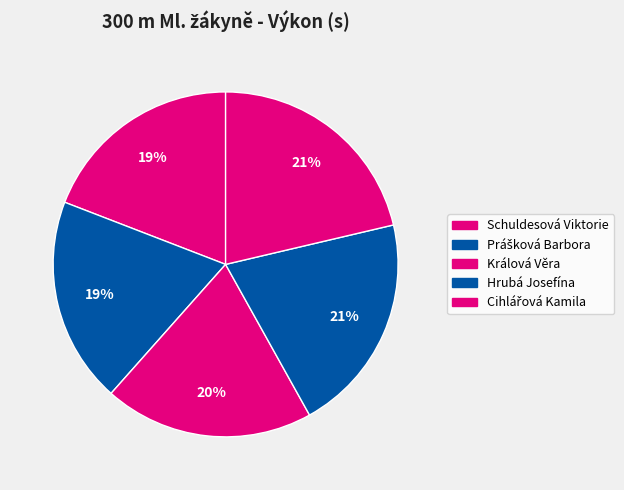

Does Prášková Barbora account for over 50% of the chart?

No